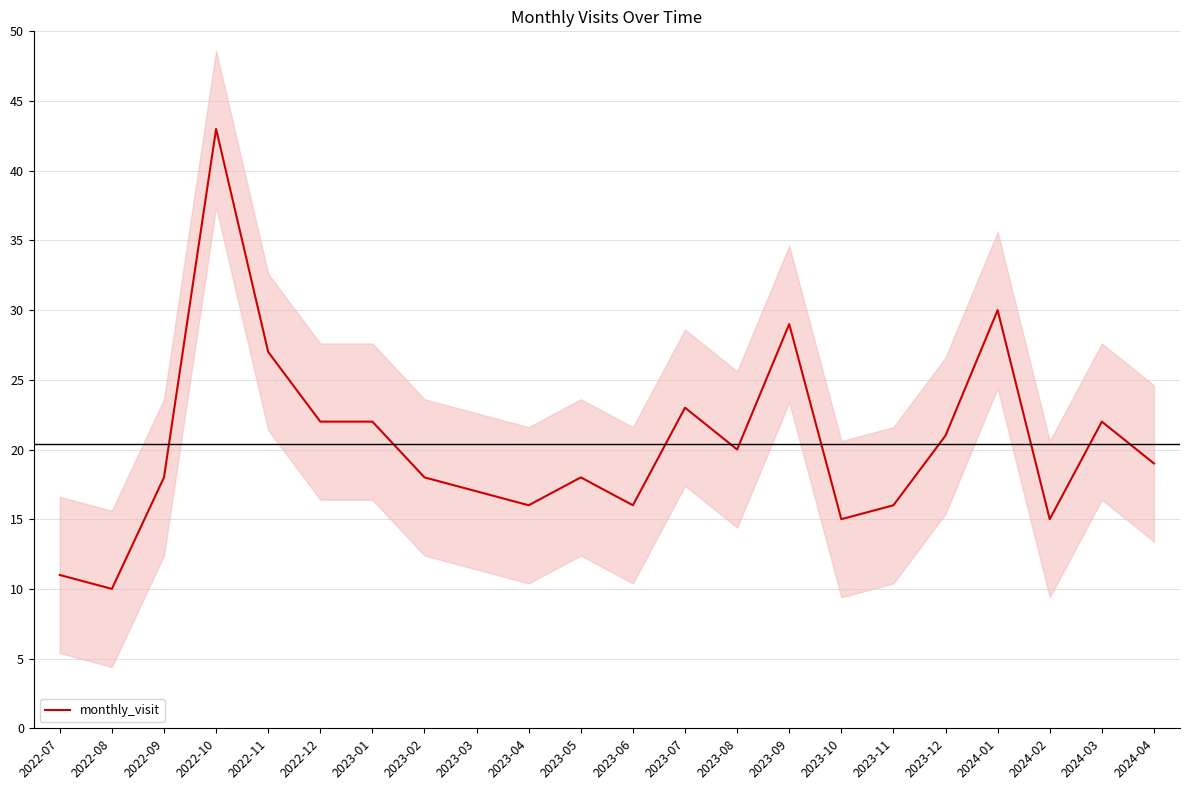

List the labels in order of value, largest first.

2022-10, 2024-01, 2023-09, 2022-11, 2023-07, 2022-12, 2023-01, 2024-03, 2023-12, 2023-08, 2024-04, 2022-09, 2023-02, 2023-05, 2023-03, 2023-04, 2023-06, 2023-11, 2023-10, 2024-02, 2022-07, 2022-08